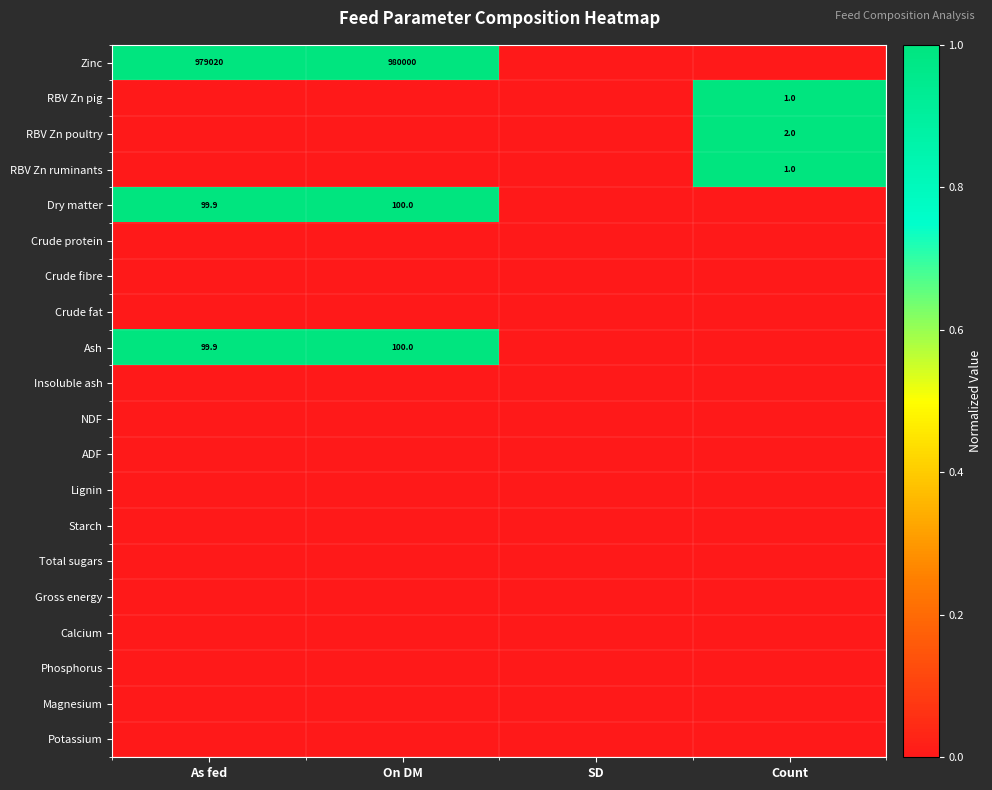

Between On DM and Count, which series saw the biggest shift?

Zinc